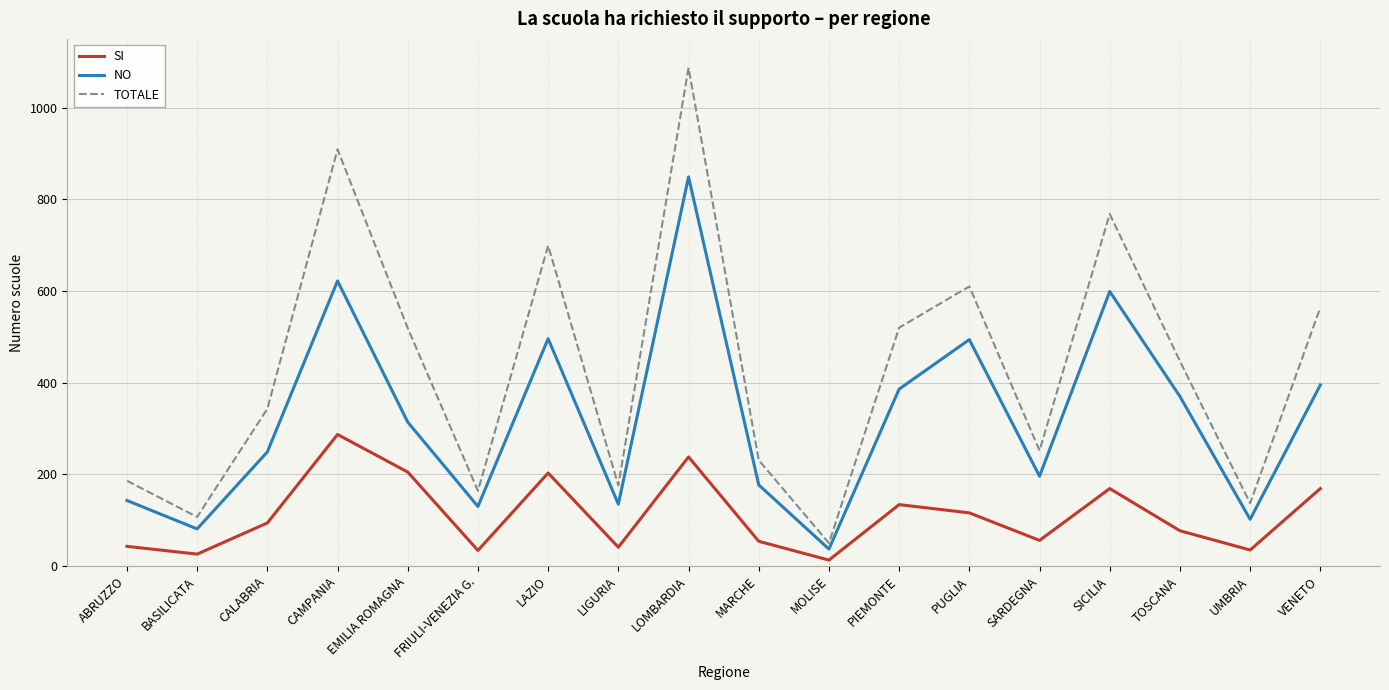

What is the difference between the highest and lowest values at SICILIA?

599